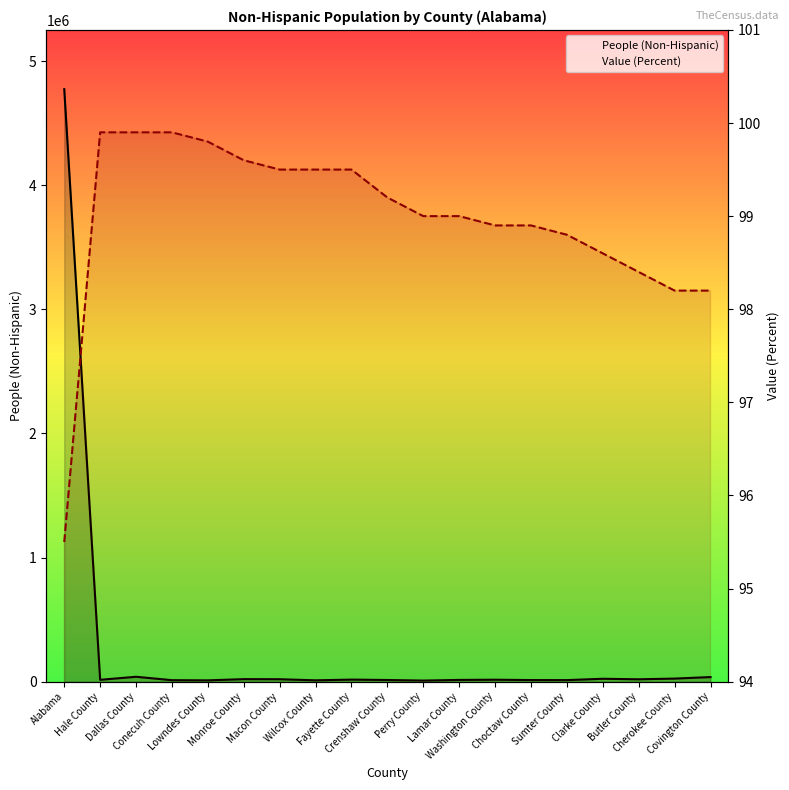

The value of Value (Percent) at Crenshaw County is 99.2. True or false?

True